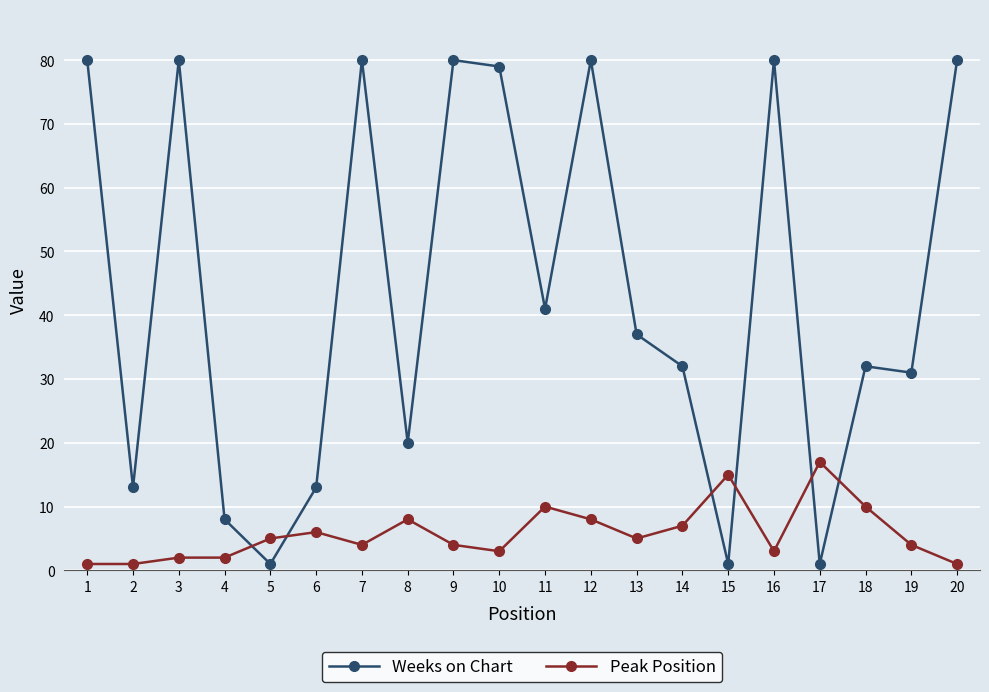

Is the value of Peak Position at 7 greater than the value of Weeks on Chart at 14?

No